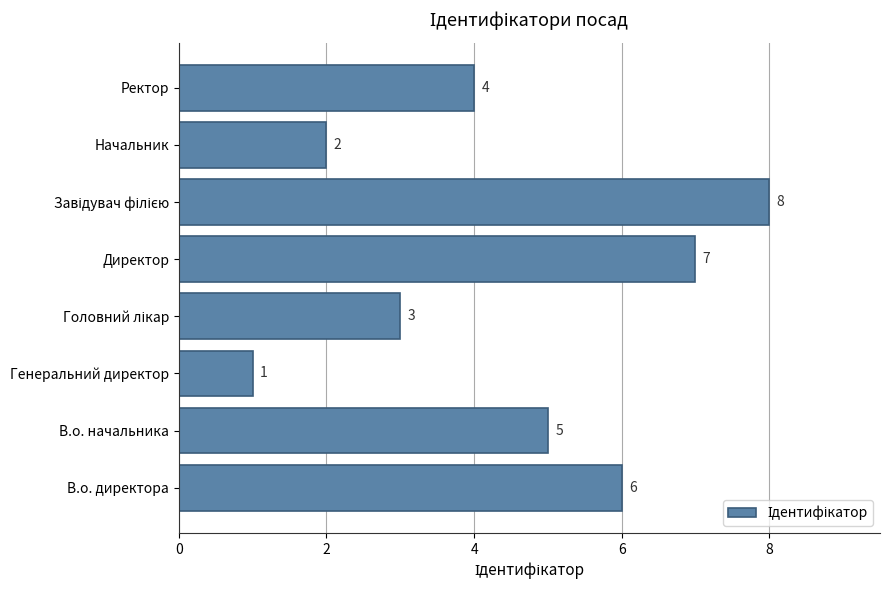

Reading top to bottom, transcribe all the data shown in this chart.

4	2	8	7	3	1	5	6